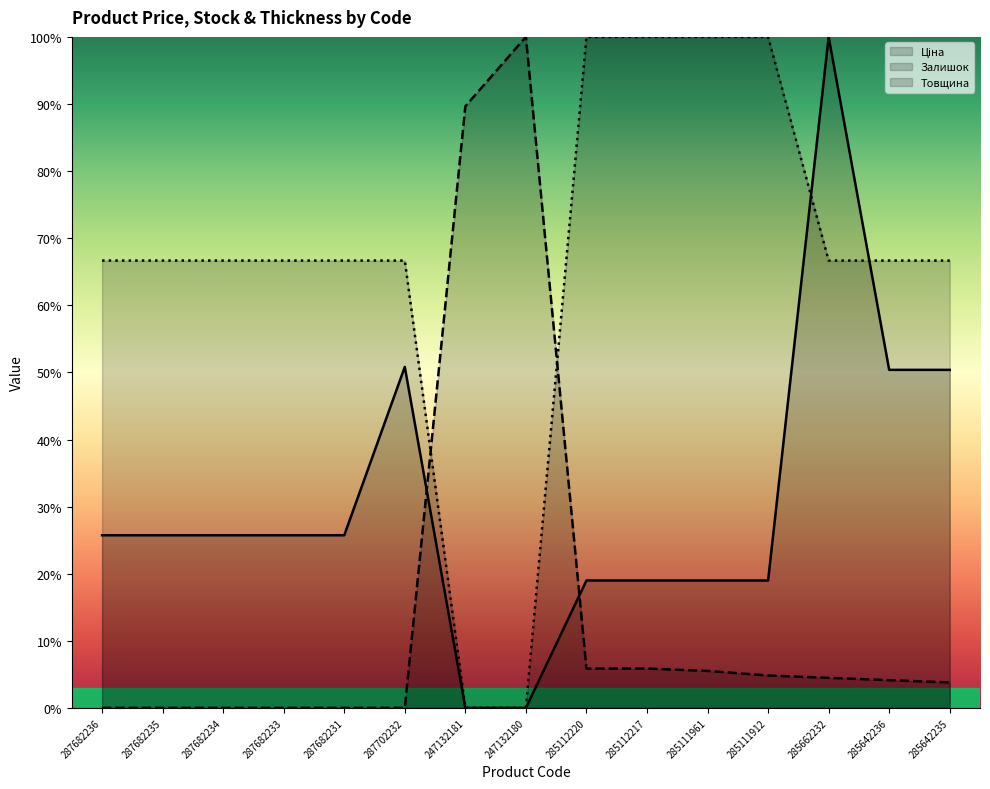

Rank the series by their maximum value, from highest to lowest.

Ціна (line), Залишок (line), Товщина (line)